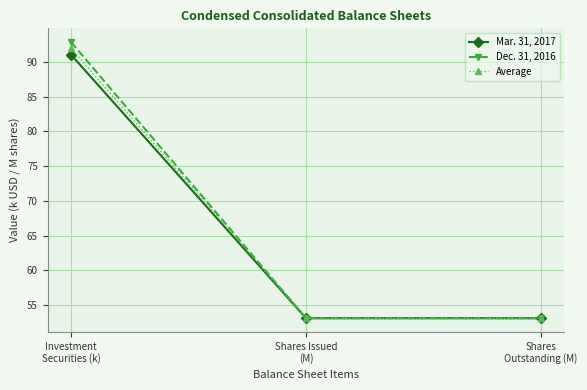

What is the difference between the maximum and minimum values in the Dec. 31, 2016 series?

39.7